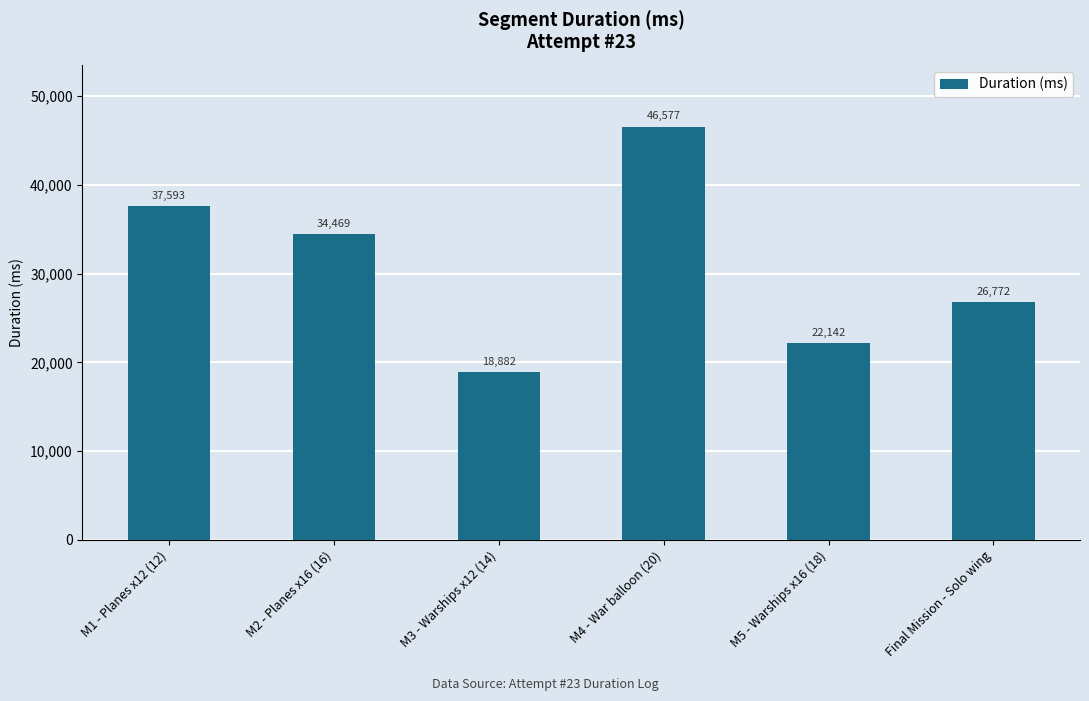

What is the change in value from M1 - Planes x12 (12) to M2 - Planes x16 (16)?

-3124